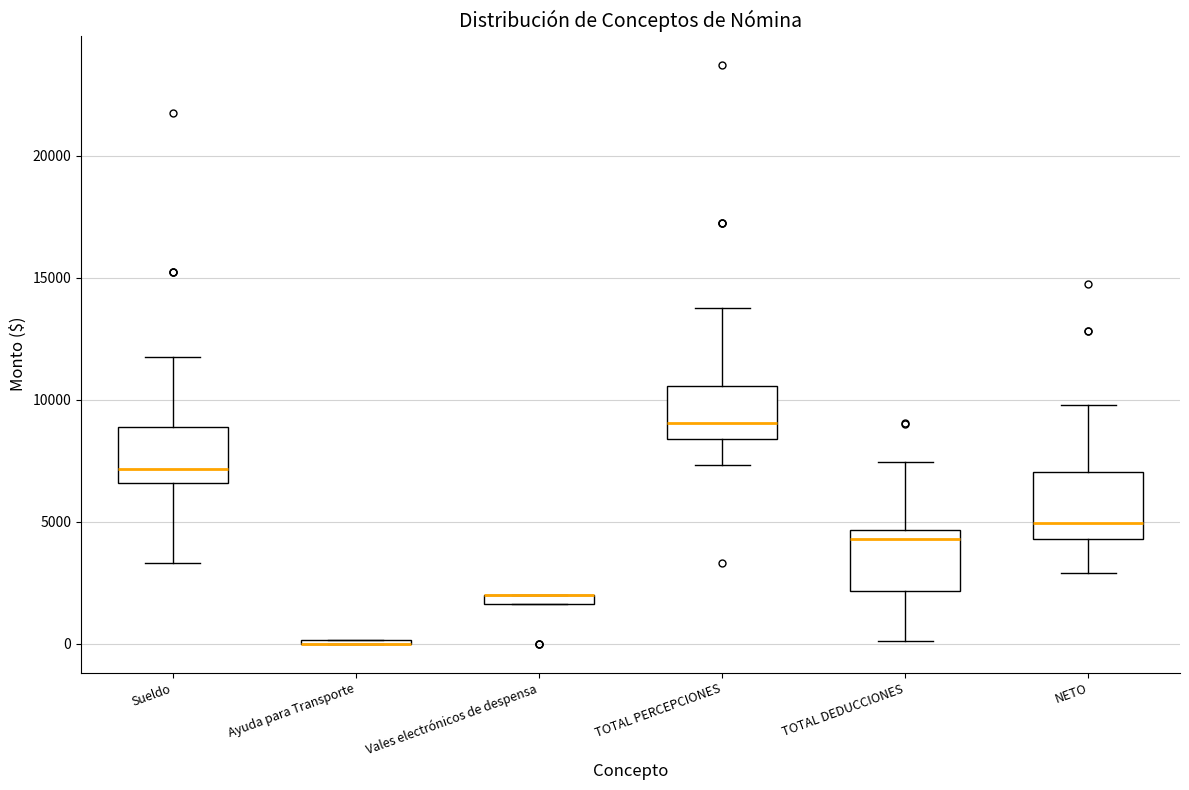

Where does the upper whisker of the box for TOTAL DEDUCCIONES end on the y-axis? The values are not printed on the chart, so give them approximately, as read against the axis.

7500